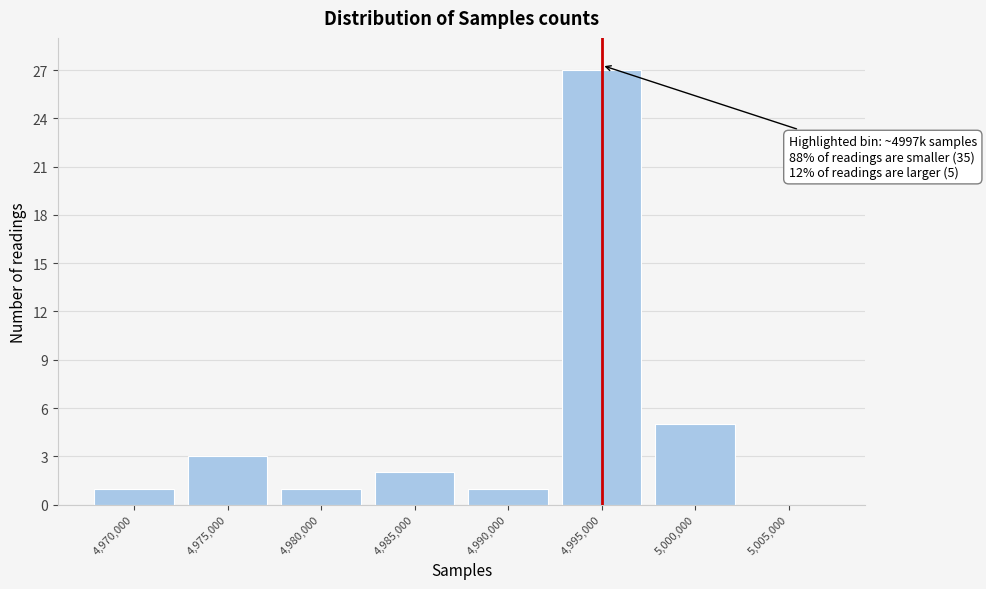

Reading left to right, list all the values displayed in this chart.

4,970,000=1	4,975,000=3	4,980,000=1	4,985,000=2	4,990,000=1	4,995,000=27	5,000,000=5	5,005,000=0